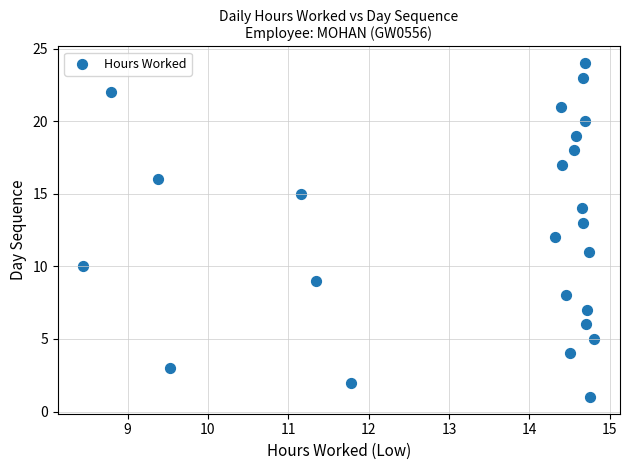

What is the range of Y values (max minus min)?

23